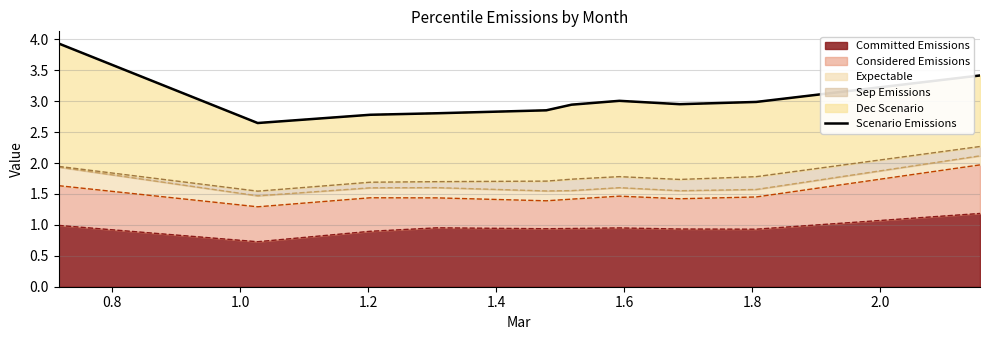

What is the minimum value for Committed Emissions?

0.7